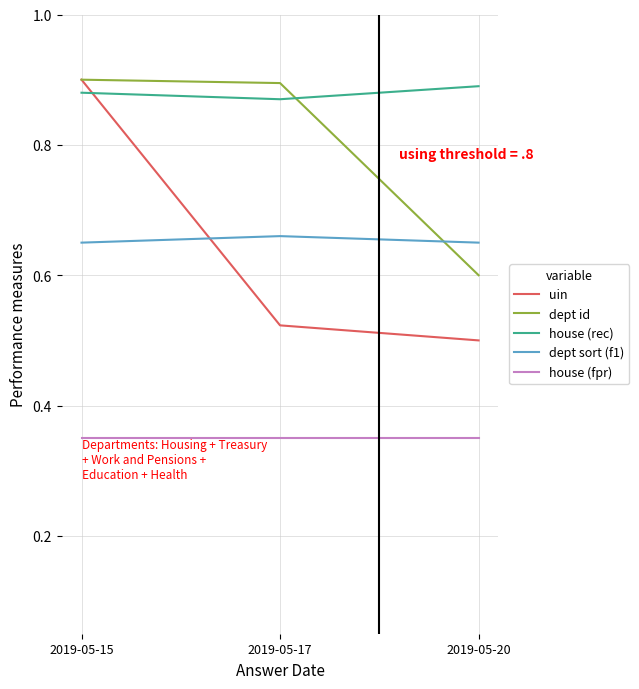

At which category is the sum across all series the highest?

2019-05-15